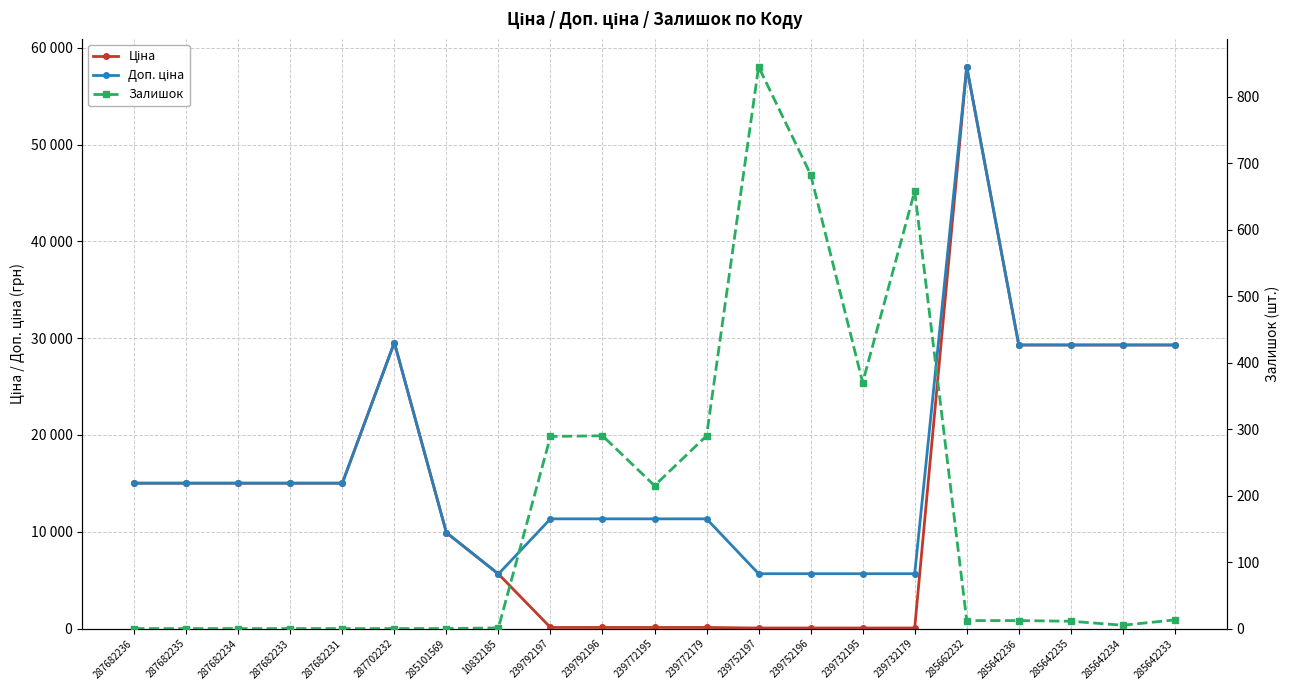

The value of Доп. ціна at 287682233 is 8172.1. True or false?

False